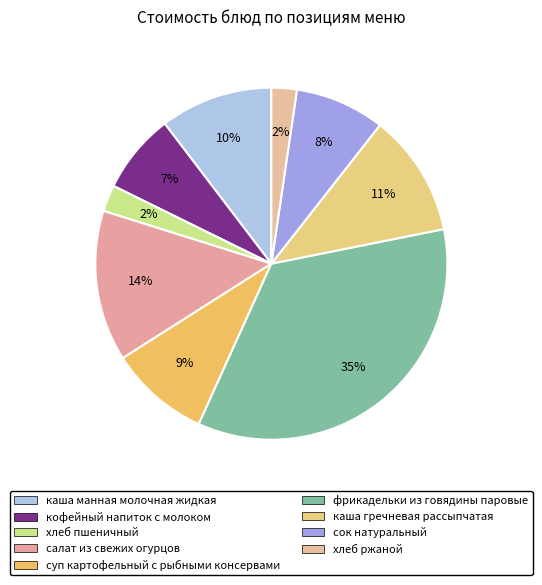

Count the number of slices in the pie.

9